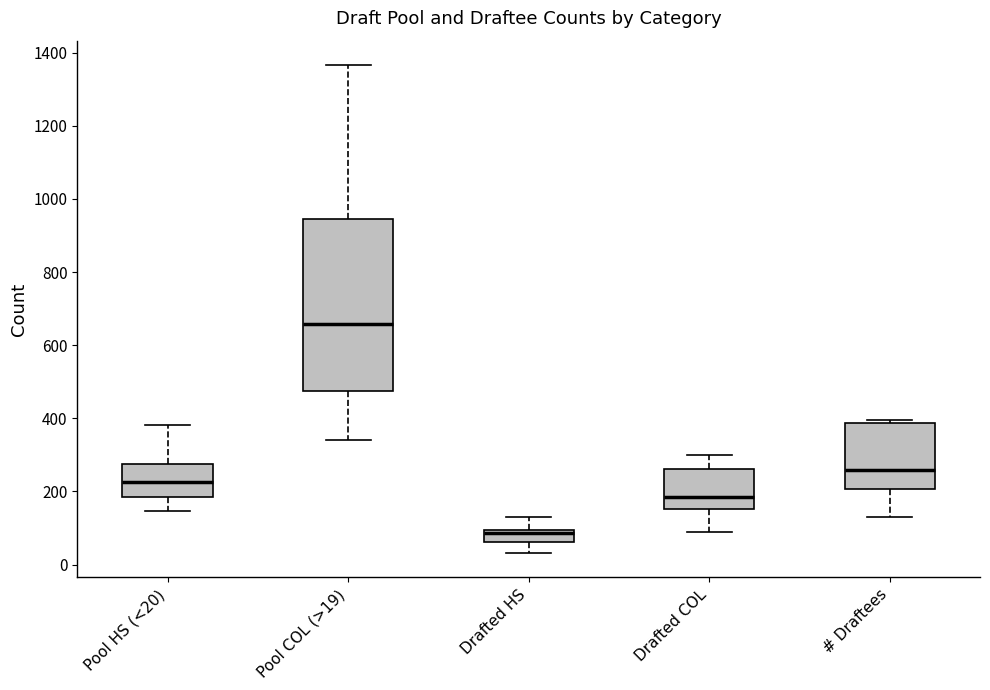

Reading left to right, transcribe this box plot: for each box, give where its median line is, the range the box spans, and where its two whiskers end, as read against the y-axis. The values are not printed on the chart, so give them approximately, as read against the axis.

Pool HS (<20): median 220, box 180 to 280, whiskers 140 to 380
Pool COL (>19): median 660, box 480 to 940, whiskers 340 to 1360
Drafted HS: median 80, box 60 to 100, whiskers 40 to 140
Drafted COL: median 180, box 160 to 260, whiskers 80 to 300
# Draftees: median 260, box 200 to 380, whiskers 140 to 400